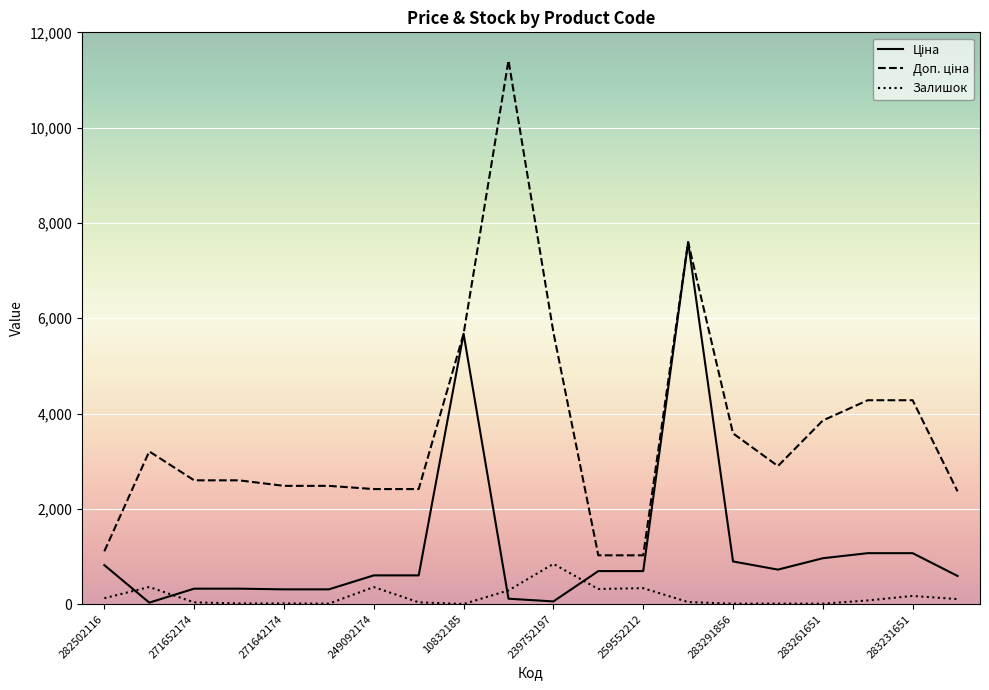

What is the greatest value displayed?

11410.0